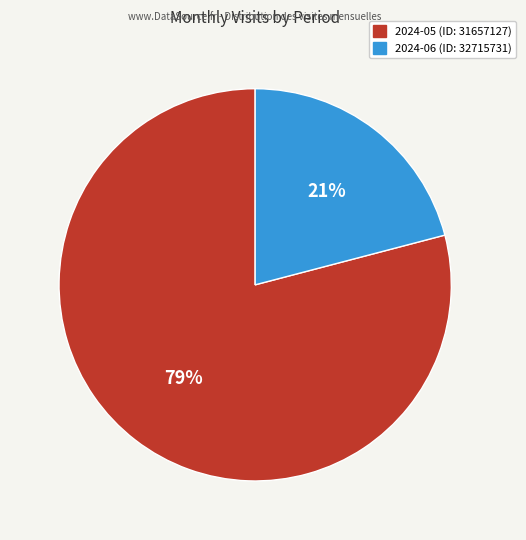

How many segments does this pie chart have?

2